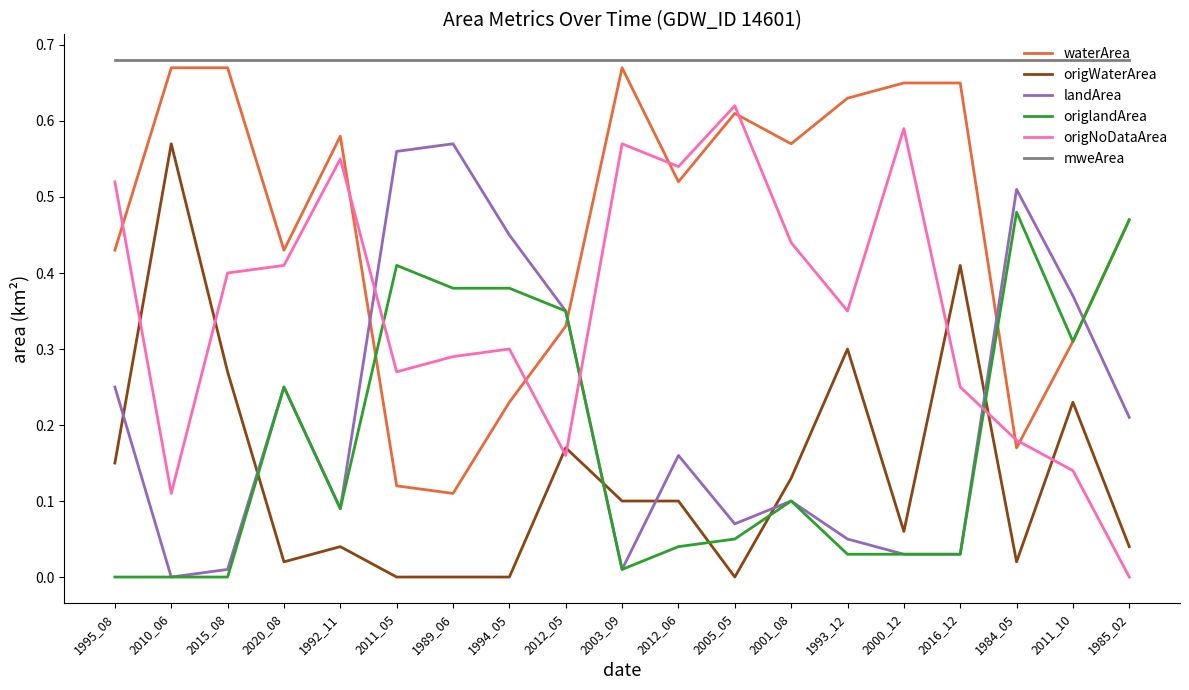

True or false: origNoDataArea and mweArea intersect in this chart.

False